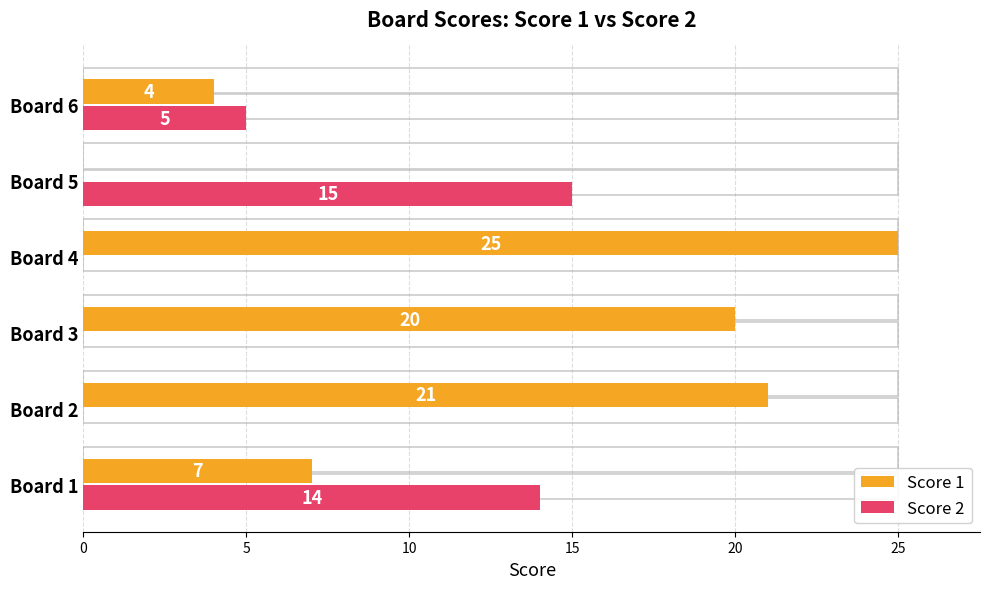

Where is Score 2 nearest to the value 7?

Board 6